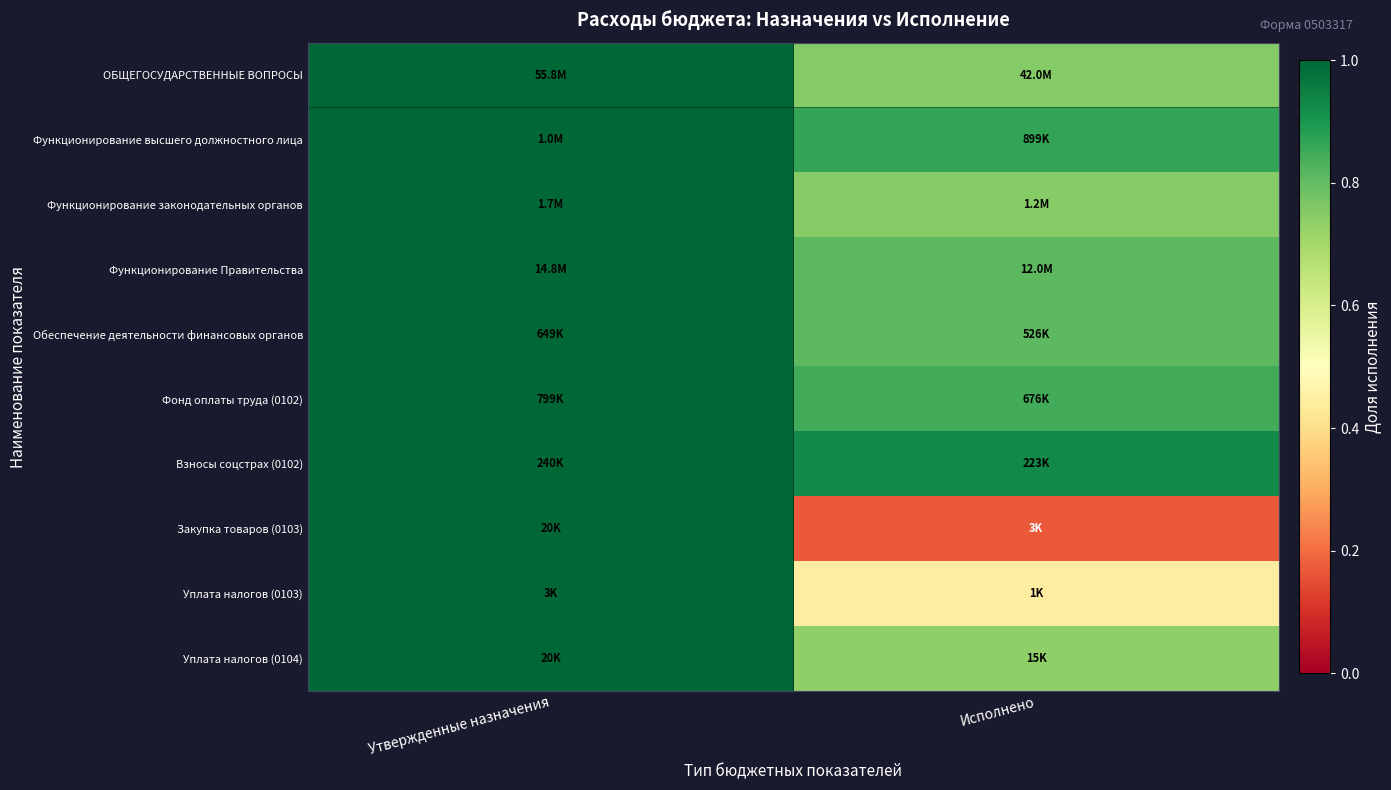

At which category is the sum across all series the highest?

Утвержденные назначения